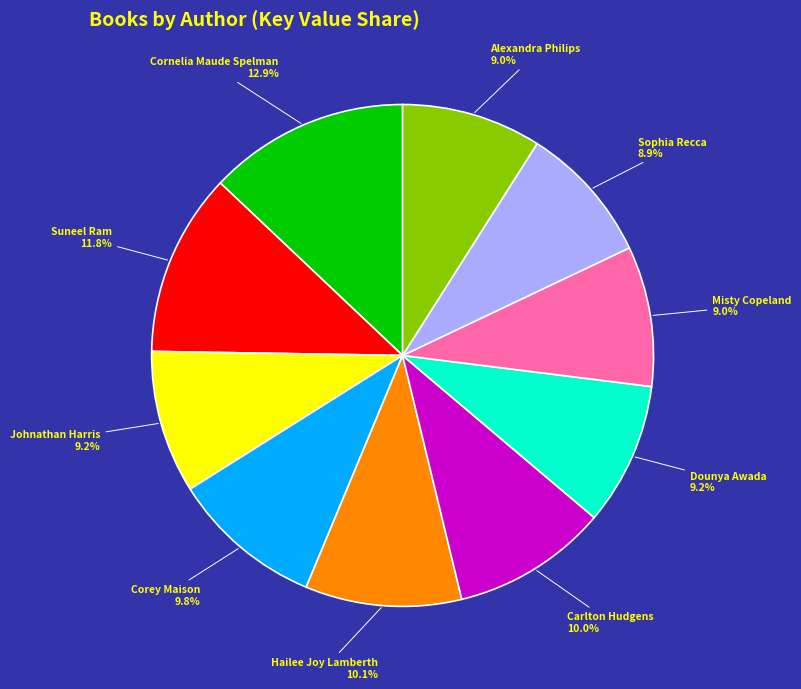

Does any single category account for the majority?

No